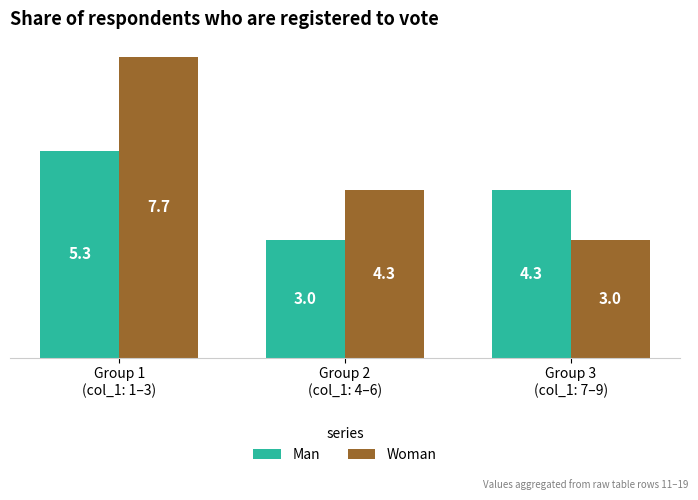

What is the label of the 2nd bar from the left?

Group 2
(col_1: 4–6)